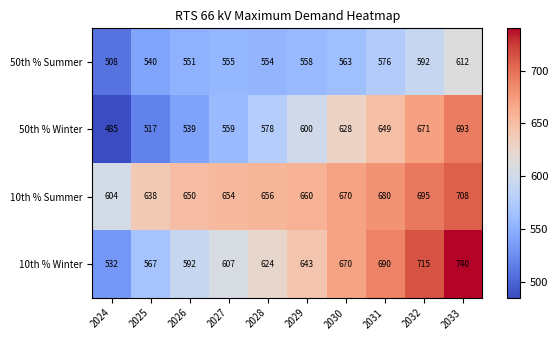

What is the greatest value displayed?

740